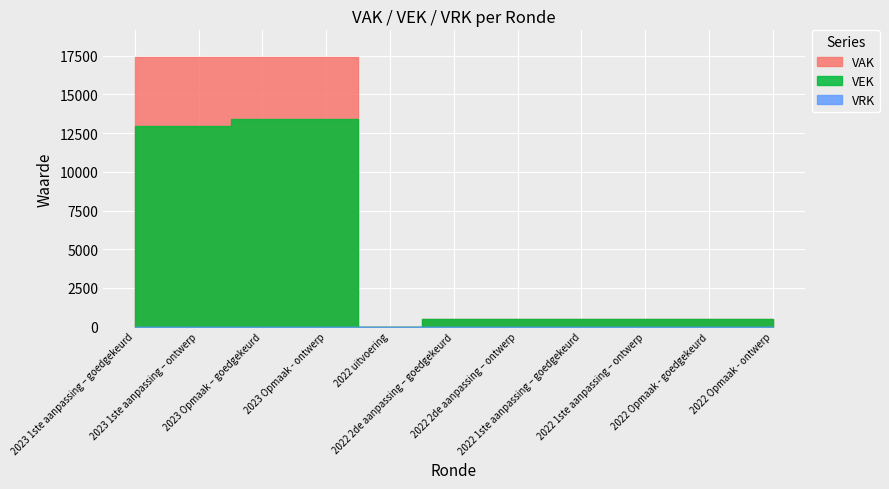

Does the chart display data point markers on the line(s)?

No